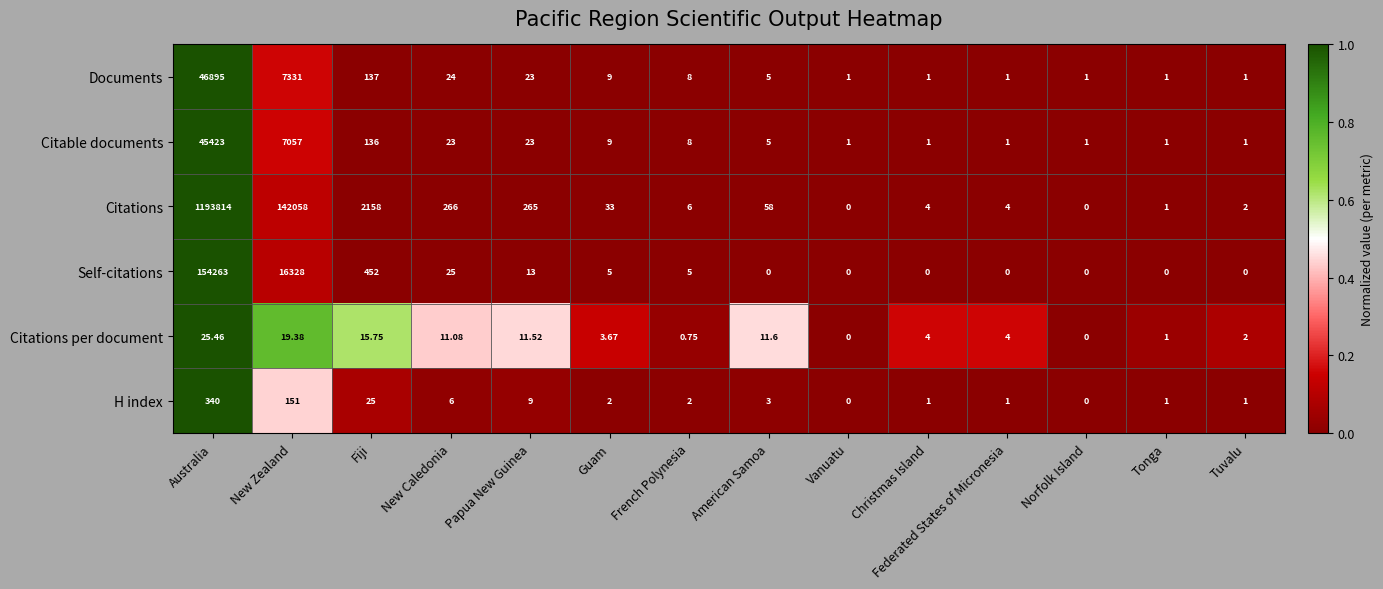

List the series in order of their peak value, lowest first.

Citations per document, H index, Citable documents, Documents, Self-citations, Citations